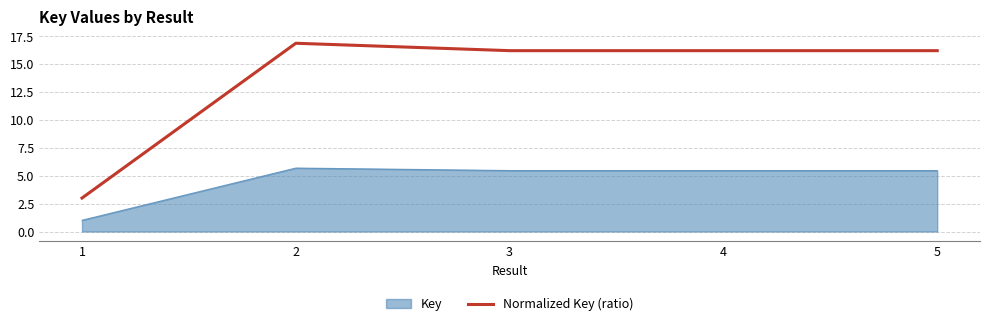

What is the total value across all series at 2?

22.6